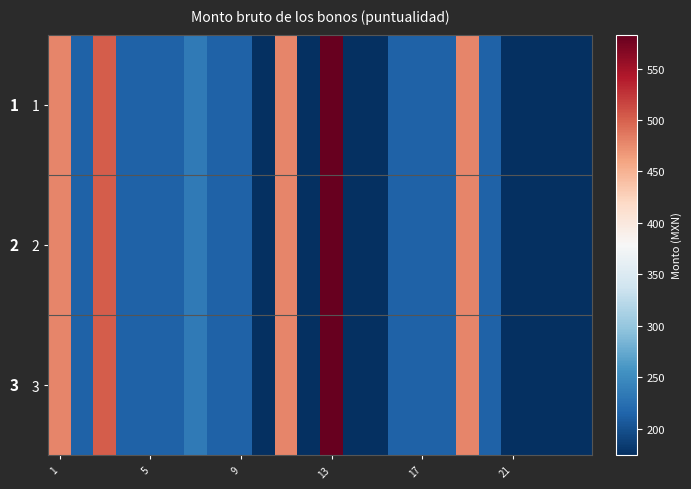

At which label is 3 closest to 378?

1